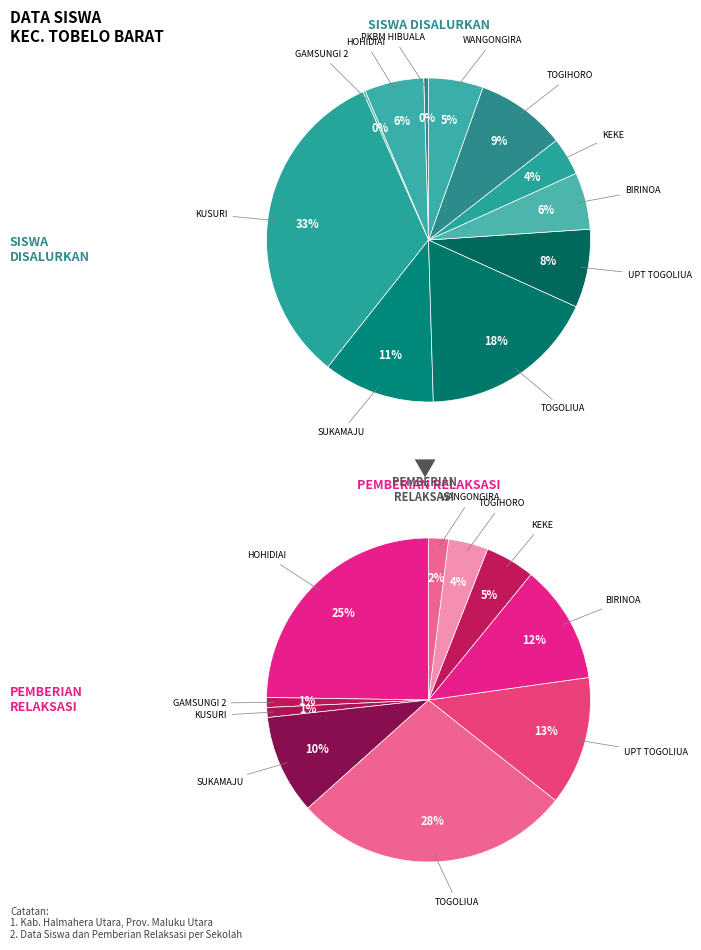

Which slice is the smallest?

PKBM HIBUALAMO